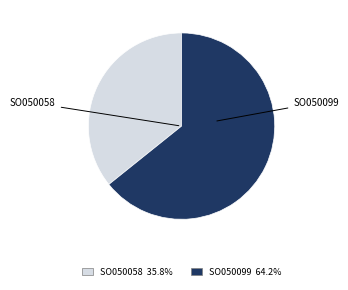

Combined, do SO050058 and SO050099 account for over 50%?

Yes